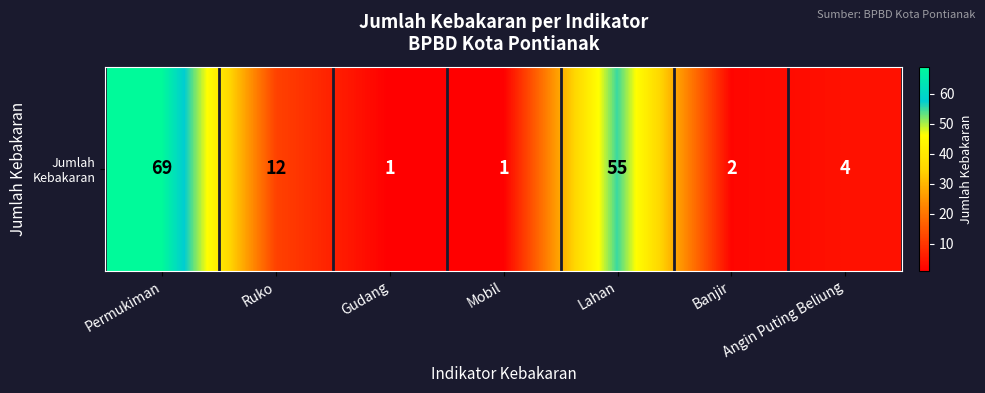

Count the number of values greater than 4.

3